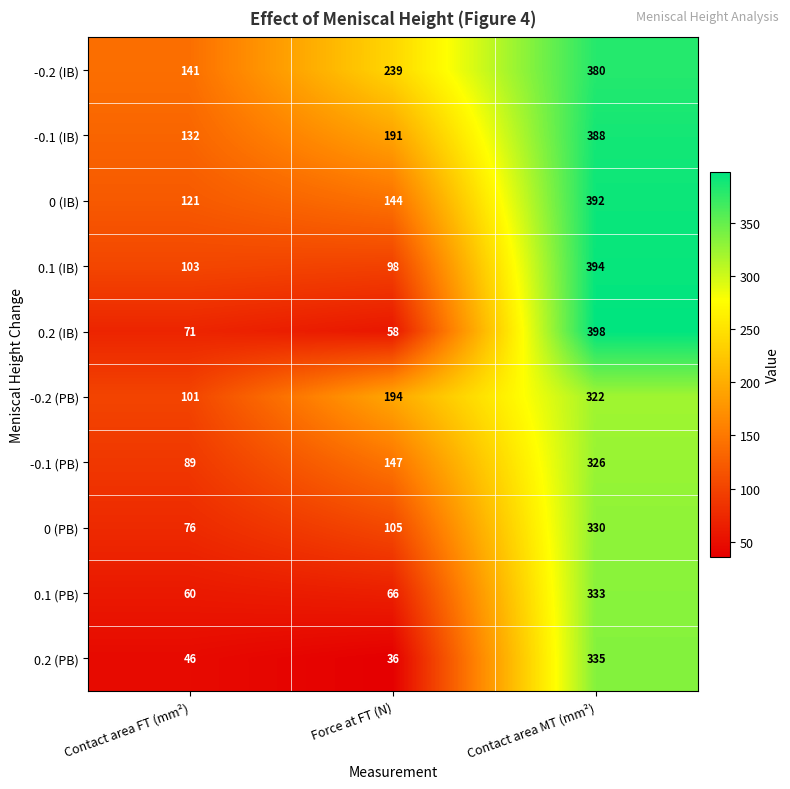

Which series has the widest spread of values?

0.2 (IB)